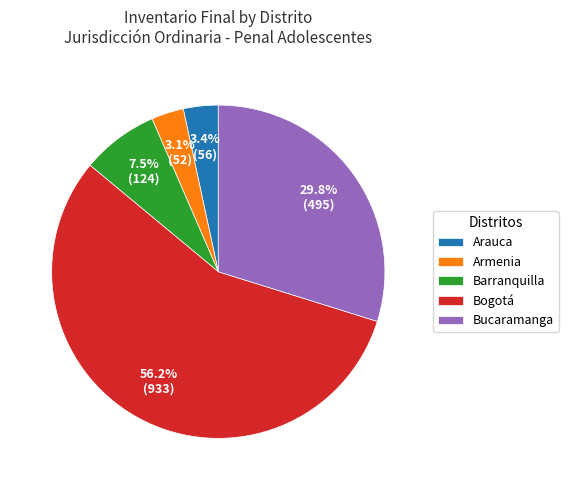

The Bogotá slice represents 56% of the pie. True or false?

True